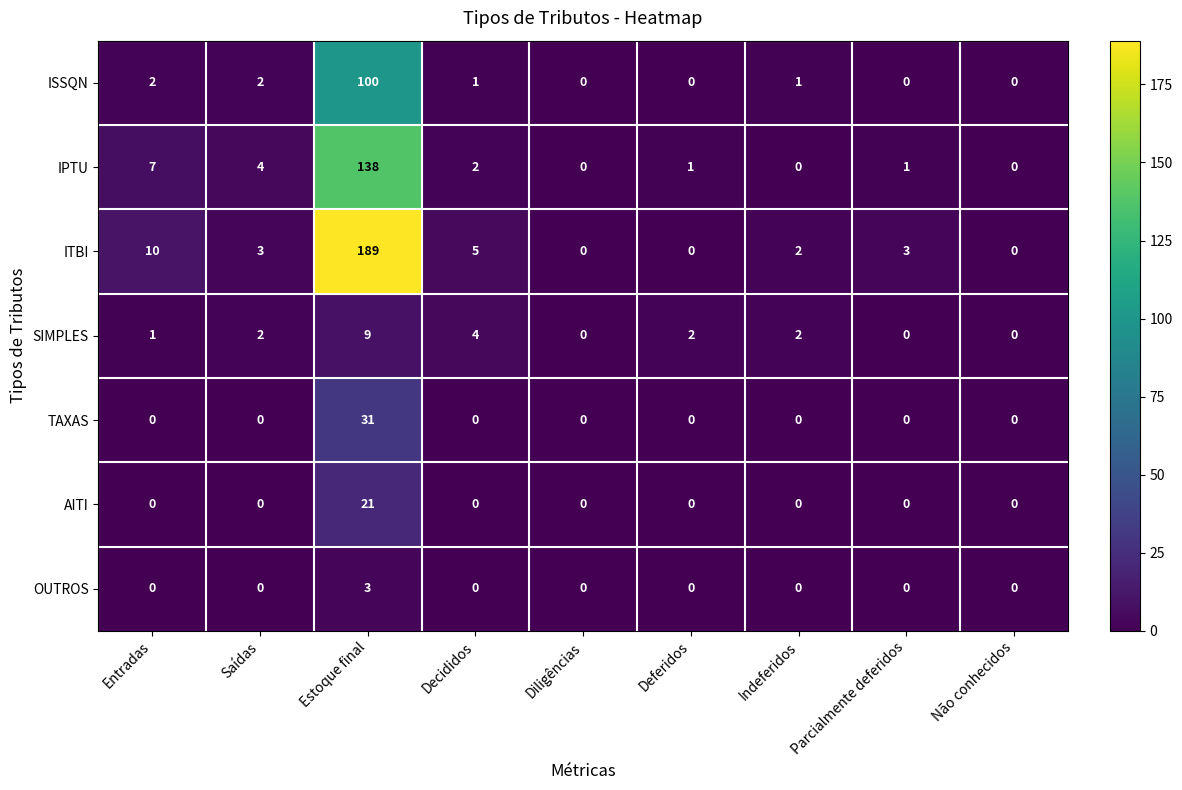

What is the maximum value shown in the chart?

189